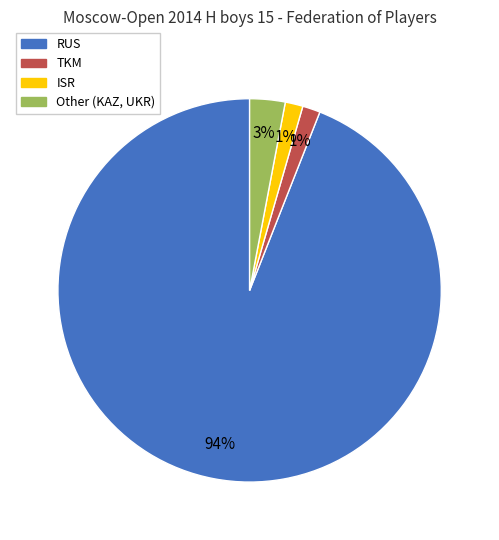

To the nearest percent, what portion does Other (KAZ, UKR) represent?

3%